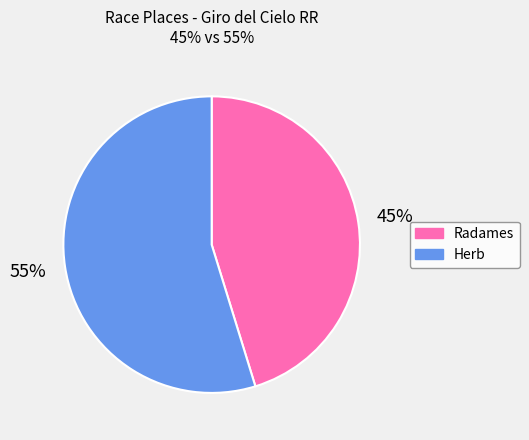

Does any single category account for the majority?

Yes